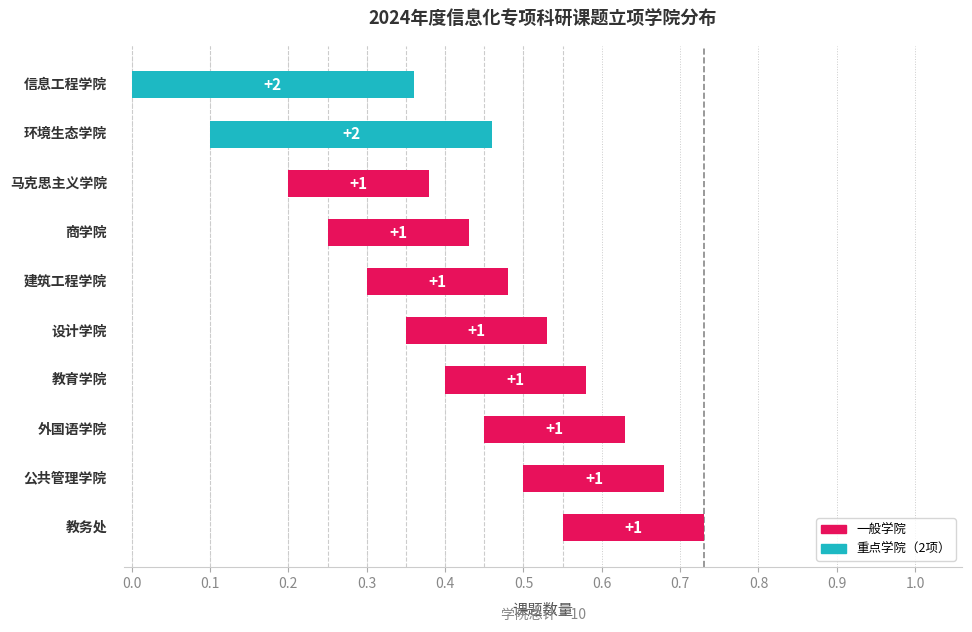

Does the chart contain any negative values?

No